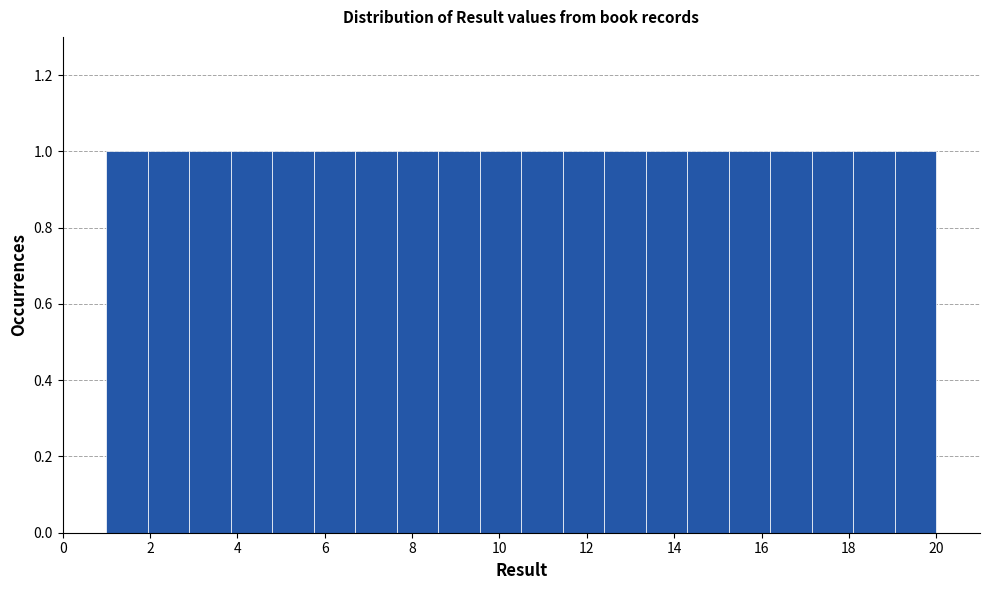

Reading left to right, list every bar in this chart as the range it spans on the x-axis followed by its height. Neither the bar edges nor the heights are printed on the chart, so give them approximately, as read against the axes.

1.00 to 1.95: 1
1.95 to 2.90: 1
2.90 to 3.85: 1
3.85 to 4.80: 1
4.80 to 5.75: 1
5.75 to 6.70: 1
6.70 to 7.65: 1
7.65 to 8.60: 1
8.60 to 9.55: 1
9.55 to 10.50: 1
10.50 to 11.45: 1
11.45 to 12.40: 1
12.40 to 13.35: 1
13.35 to 14.30: 1
14.30 to 15.25: 1
15.25 to 16.20: 1
16.20 to 17.15: 1
17.15 to 18.10: 1
18.10 to 19.05: 1
19.05 to 20.00: 1